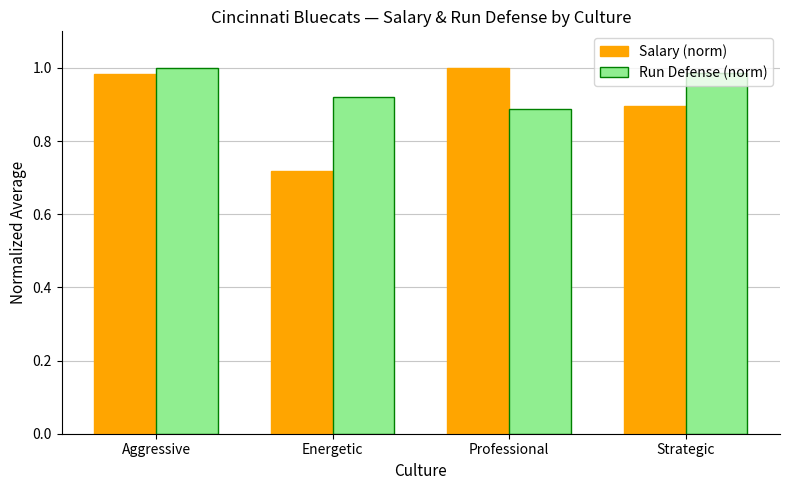

What is the difference between the Salary (norm) values at Strategic and Professional?

0.1